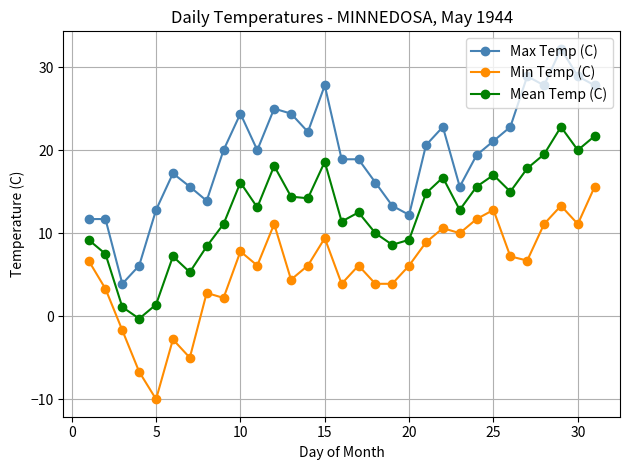

How many values in the Mean Temp (C) series exceed 13?

16